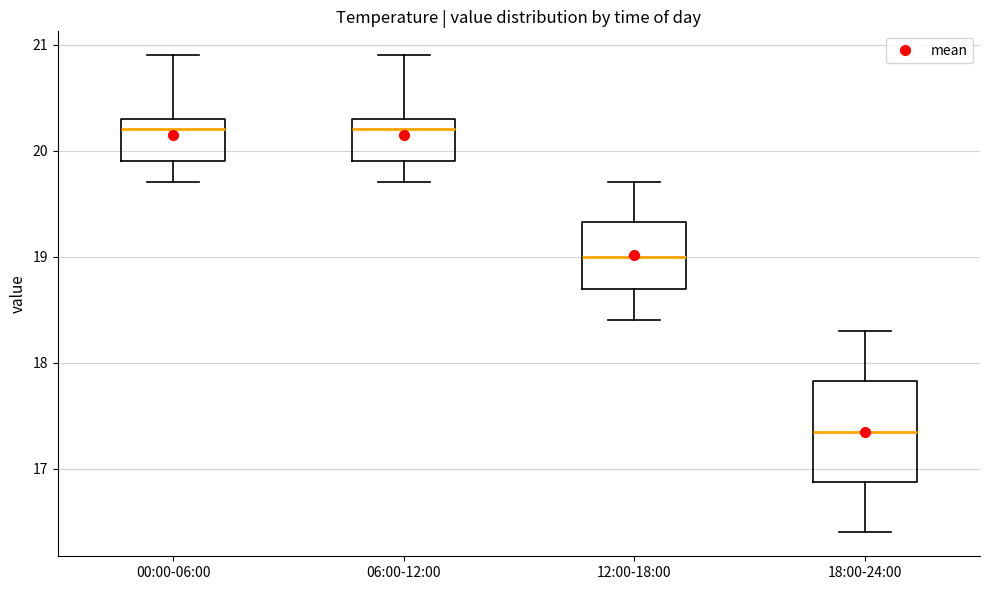

Which box has the lowest median line?

18:00-24:00